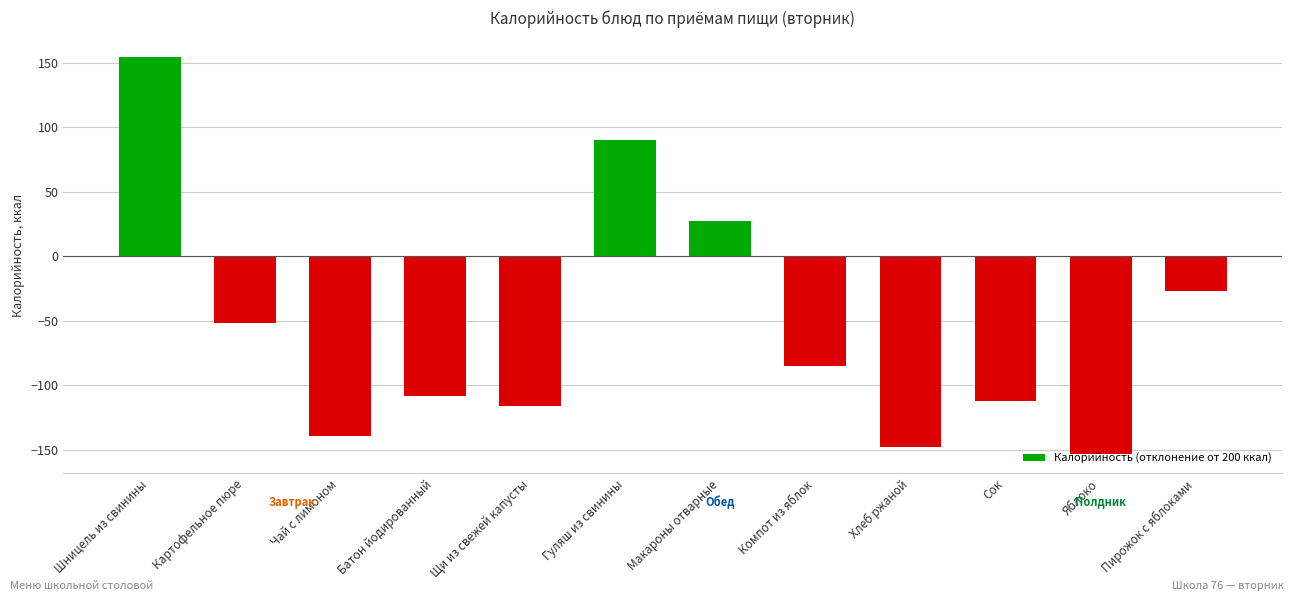

Are the bars grouped side by side (vs. stacked)?

No